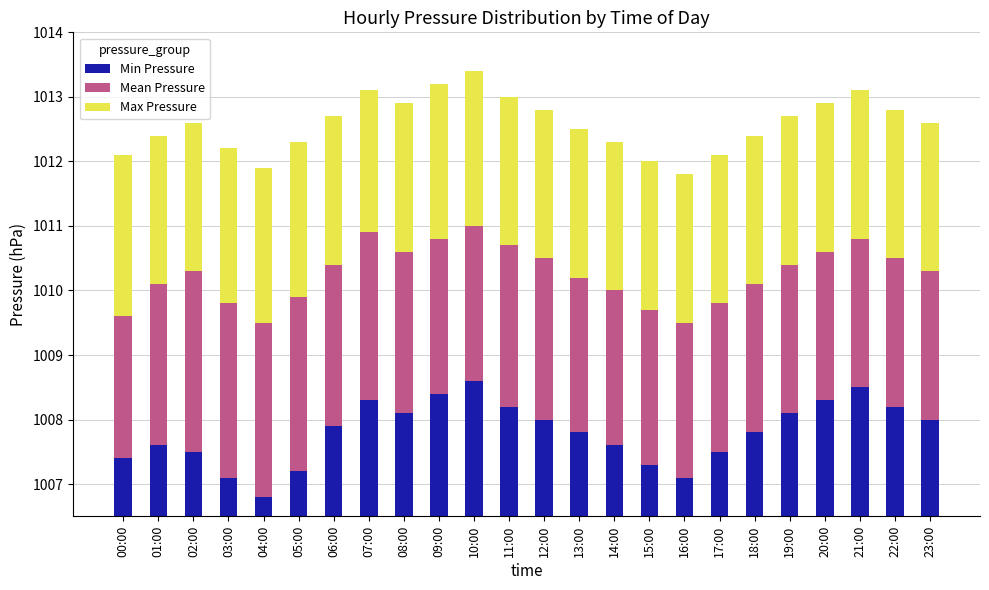

Reading left to right, extract all data points from this chart.

Min Pressure: 0.9	1.1	1.0	0.6	0.3	0.7	1.4	1.8	1.6	1.9	2.1	1.7	1.5	1.3	1.1	0.8	0.6	1.0	1.3	1.6	1.8	2.0	1.7	1.5
Mean Pressure: 2.2	2.5	2.8	2.7	2.7	2.7	2.5	2.6	2.5	2.4	2.4	2.5	2.5	2.4	2.4	2.4	2.4	2.3	2.3	2.3	2.3	2.3	2.3	2.3
Max Pressure: 2.5	2.3	2.3	2.4	2.4	2.4	2.3	2.2	2.3	2.4	2.4	2.3	2.3	2.3	2.3	2.3	2.3	2.3	2.3	2.3	2.3	2.3	2.3	2.3